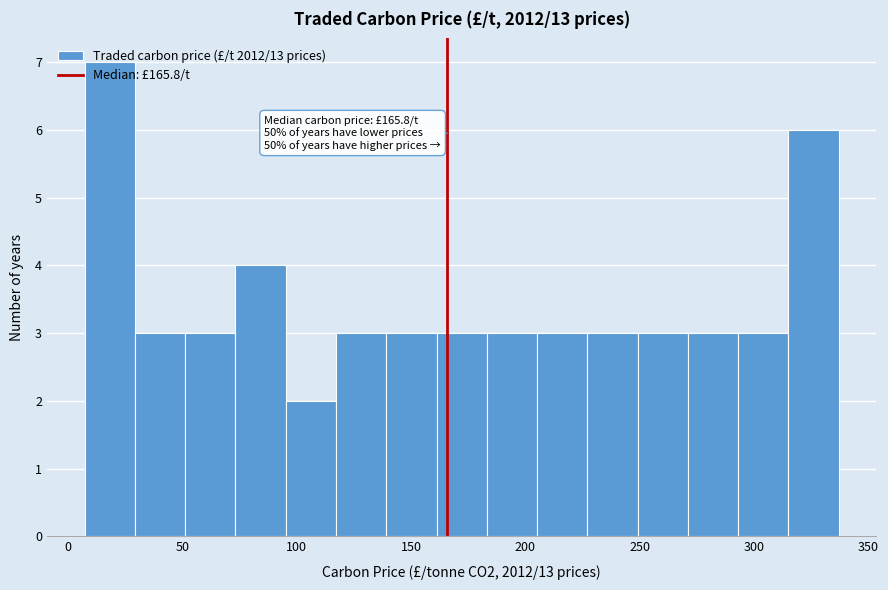

Over which range of the x-axis is the bar tallest?

5 to 30